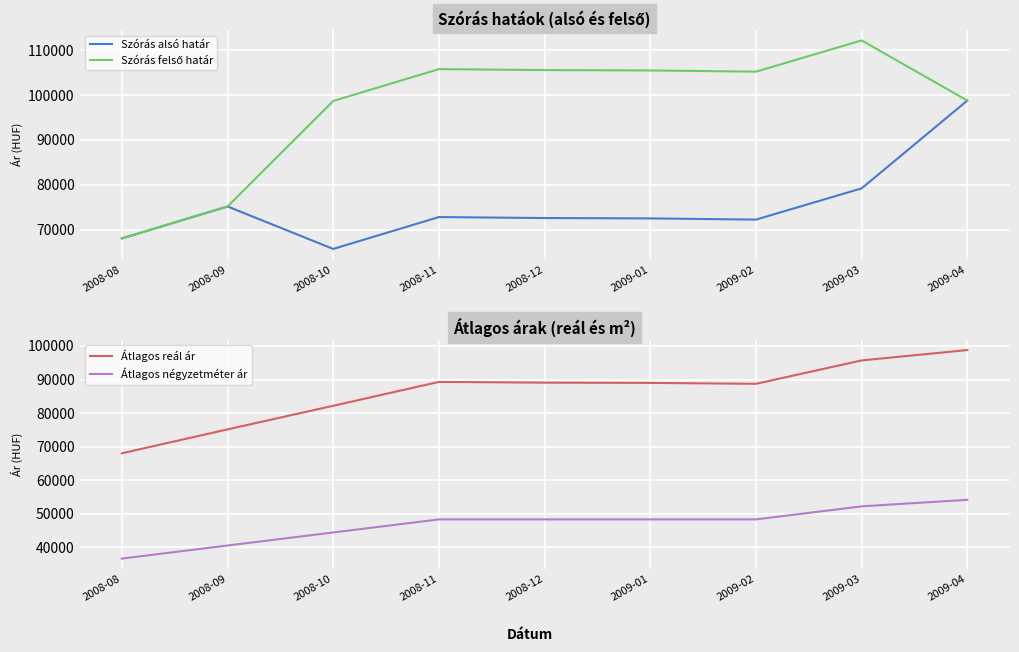

Is it true that Szórás alsó határ equals 33480 at 2008-10?

False